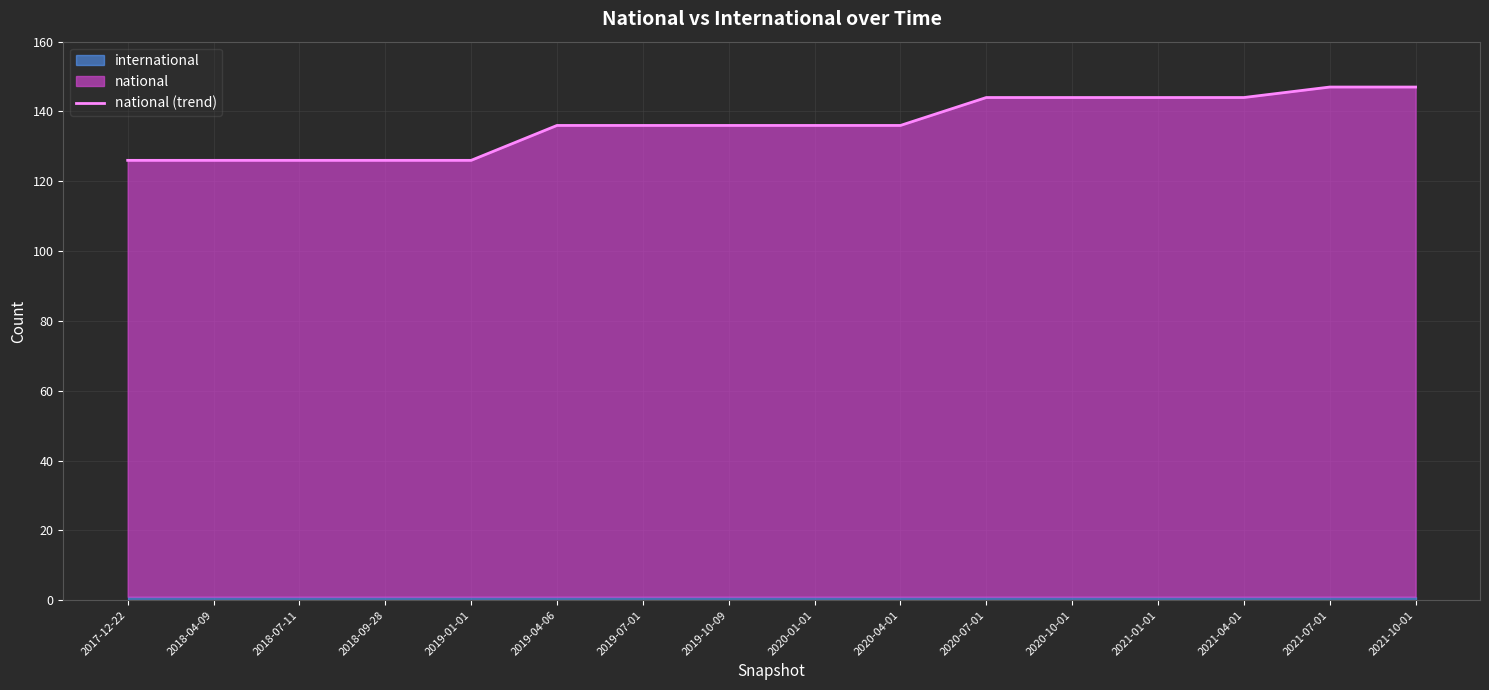

What is the label of the 4th point from the left?

2018-09-28